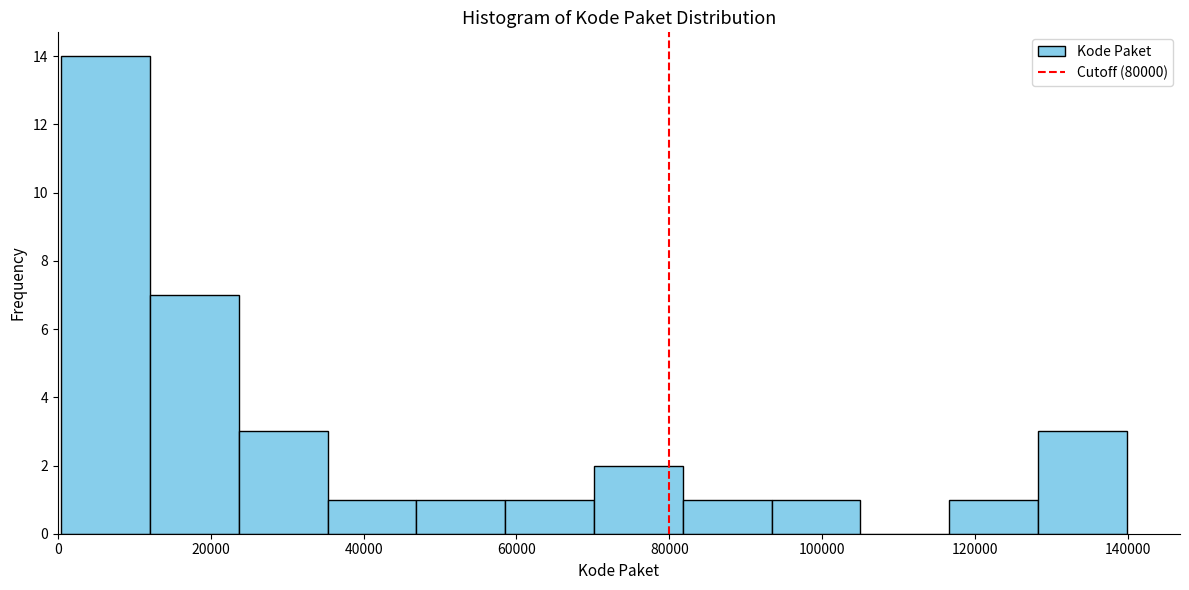

Reading left to right, transcribe this chart: for each bar, give the range it covers on the x-axis and its height. Neither the bar edges nor the heights are printed on the chart, so give them approximately, as read against the axes.

0 to 12000: 14
12000 to 24000: 7
24000 to 36000: 3
36000 to 46000: 1
46000 to 58000: 1
58000 to 70000: 1
70000 to 82000: 2
82000 to 94000: 1
94000 to 104000: 1
104000 to 116000: 0
116000 to 128000: 1
128000 to 140000: 3